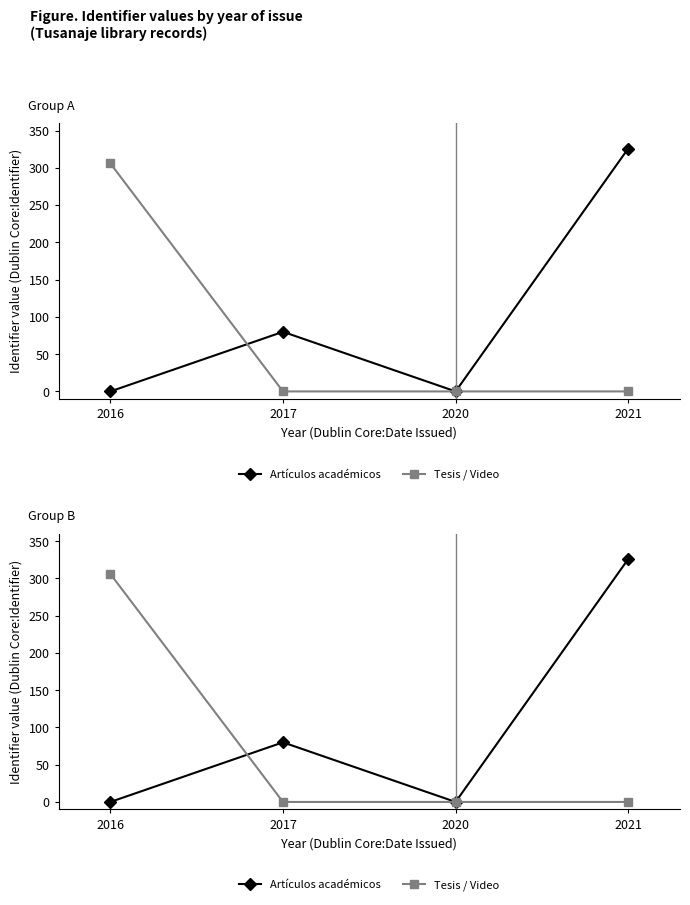

Reading left to right, extract all data points from this chart.

Artículos académicos: 2016=0	2017=80	2020=0	2021=326
Tesis / Video: 2016=306	2017=0	2020=0	2021=0